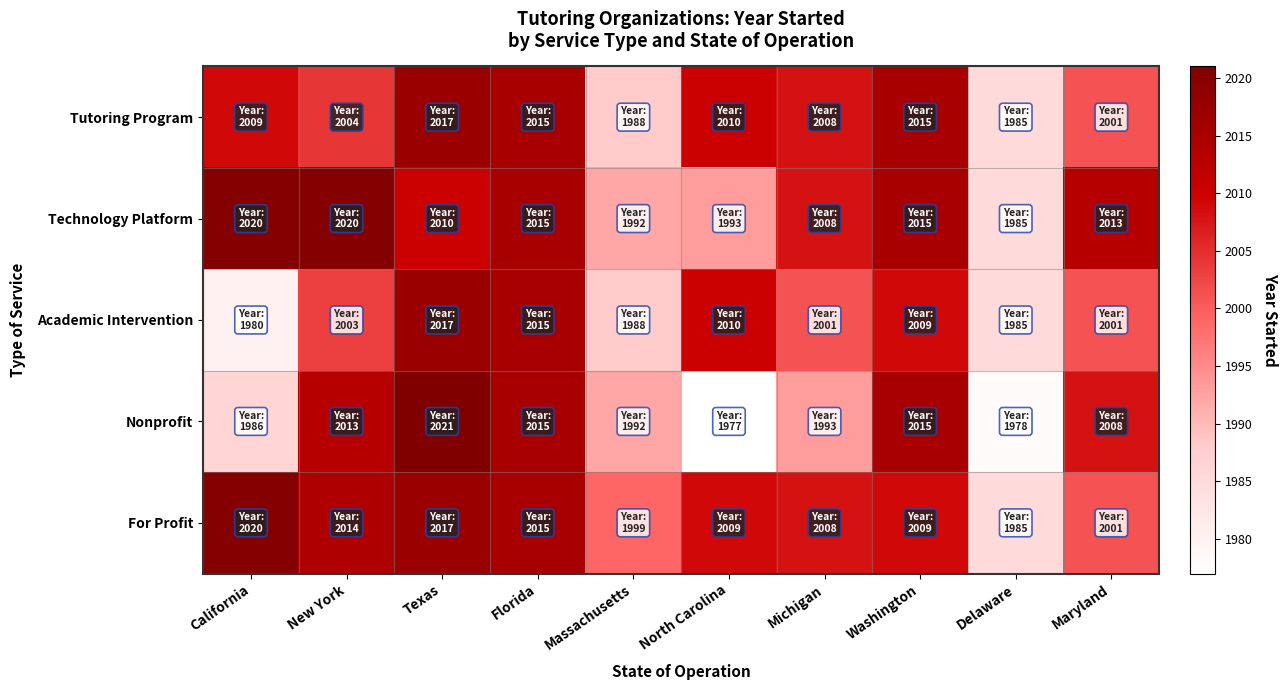

Reading left to right, extract all data points from this chart.

Tutoring Program: California=2009	New York=2004	Texas=2017	Florida=2015	Massachusetts=1988	North Carolina=2010	Michigan=2008	Washington=2015	Delaware=1985	Maryland=2001
Technology Platform: California=2020	New York=2020	Texas=2010	Florida=2015	Massachusetts=1992	North Carolina=1993	Michigan=2008	Washington=2015	Delaware=1985	Maryland=2013
Academic Intervention: California=1980	New York=2003	Texas=2017	Florida=2015	Massachusetts=1988	North Carolina=2010	Michigan=2001	Washington=2009	Delaware=1985	Maryland=2001
Nonprofit: California=1986	New York=2013	Texas=2021	Florida=2015	Massachusetts=1992	North Carolina=1977	Michigan=1993	Washington=2015	Delaware=1978	Maryland=2008
For Profit: California=2020	New York=2014	Texas=2017	Florida=2015	Massachusetts=1999	North Carolina=2009	Michigan=2008	Washington=2009	Delaware=1985	Maryland=2001